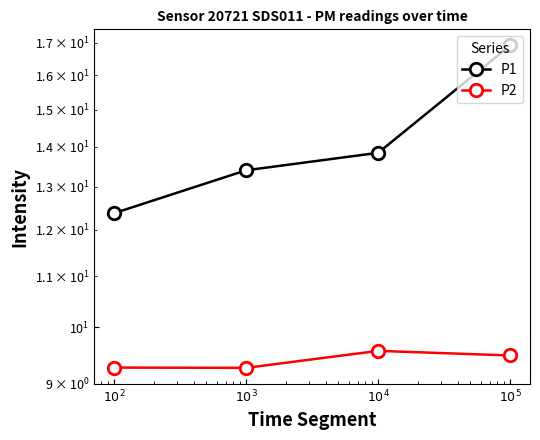

What is the value of the P2 point at the 3rd from the left?

9.6